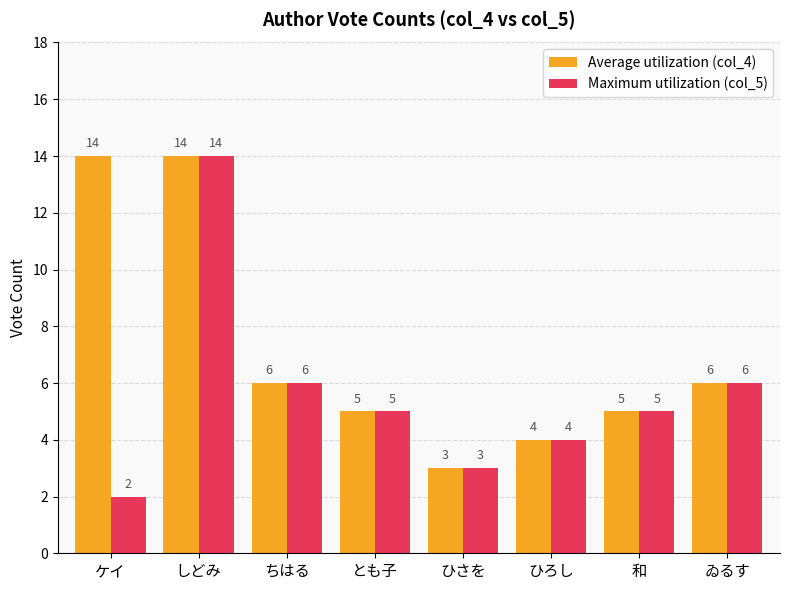

What is the spread (max minus min) of values at ケイ?

12